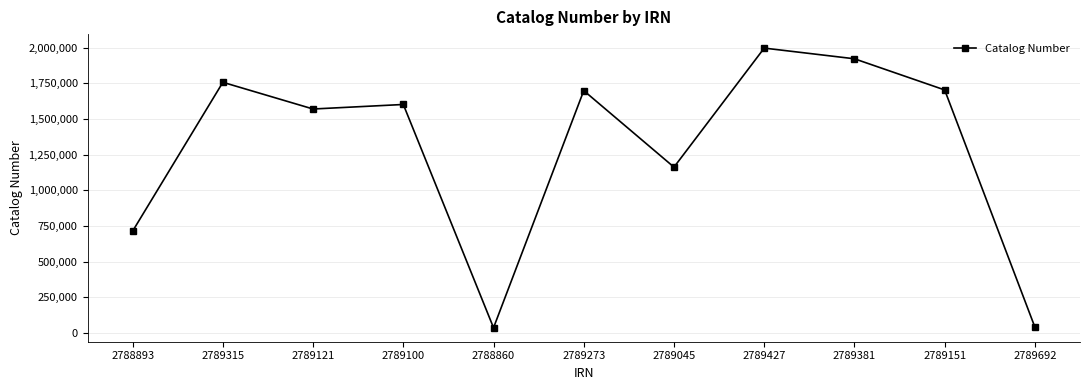

Which category has the highest value across all series?

2789427